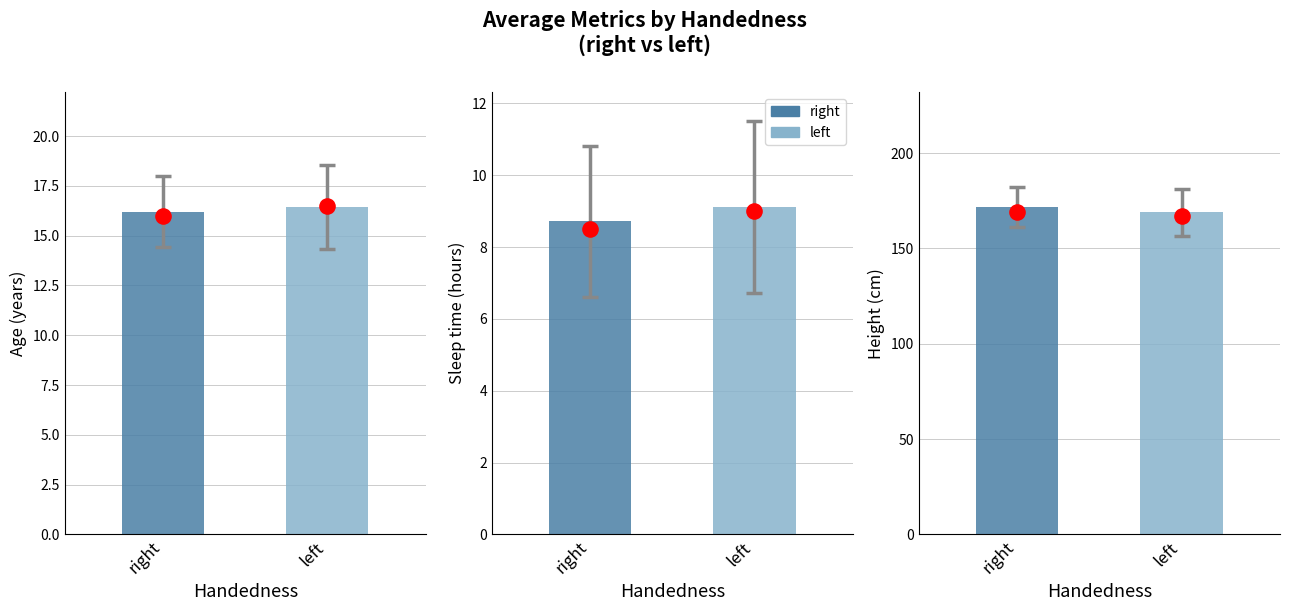

Is the value of Sleep time at left greater than the value of Height at left?

No